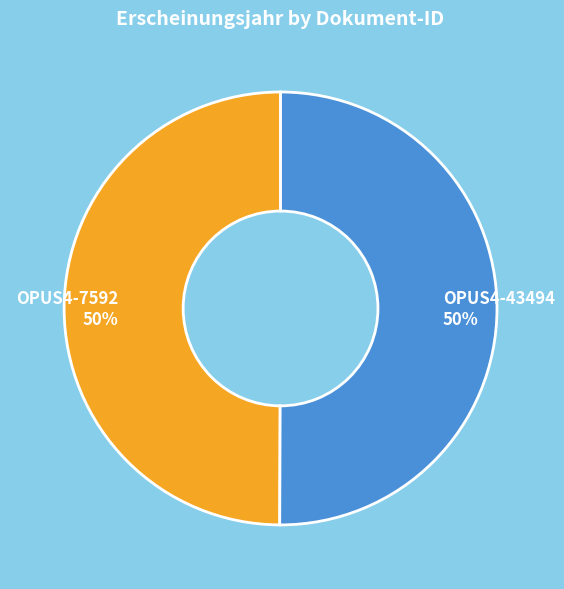

To the nearest percent, what is the combined percentage of OPUS4-43494 and OPUS4-7592?

100%